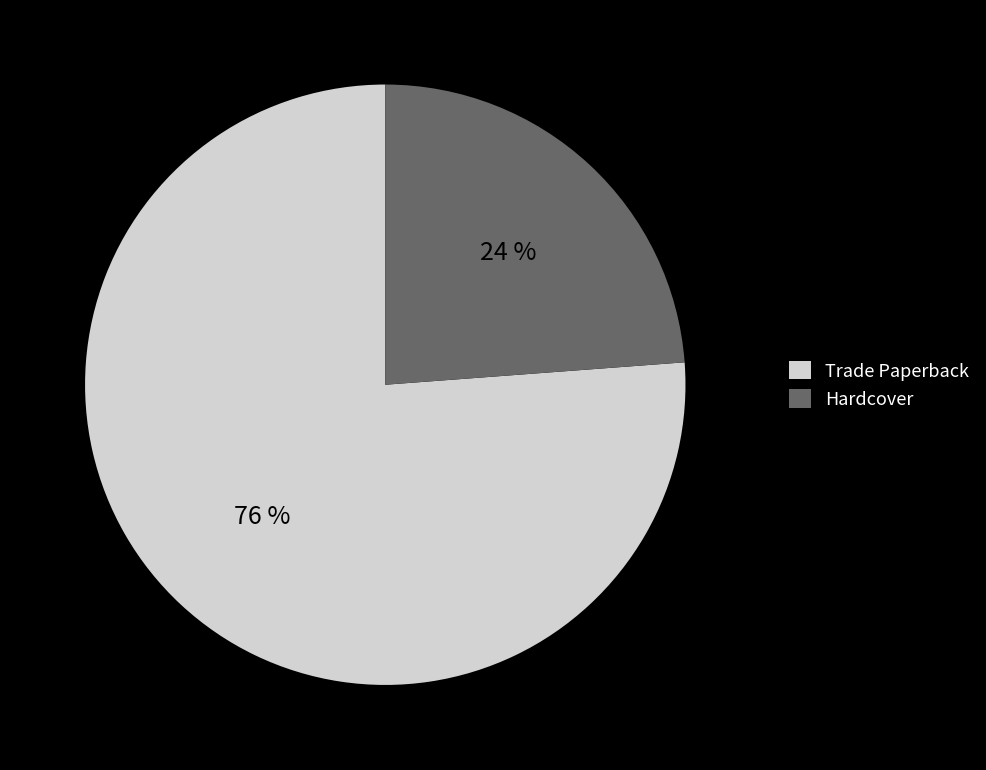

Which has a higher value, Hardcover or Trade Paperback?

Trade Paperback